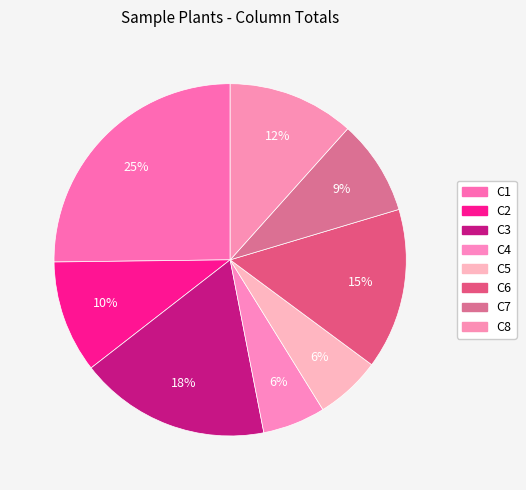

How many slices are in this pie chart?

8